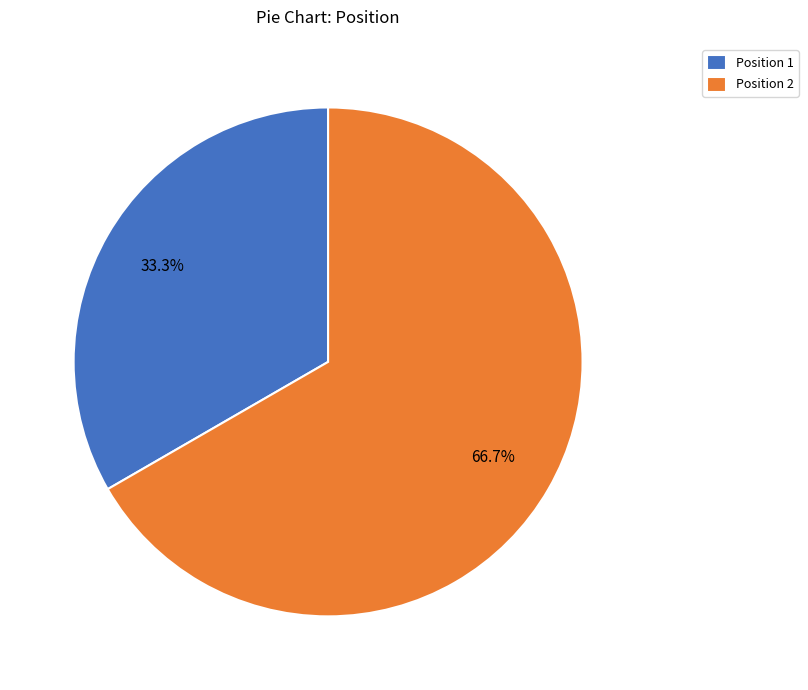

What is the ratio of the value at Position 2 to the value at Position 1?

2.0